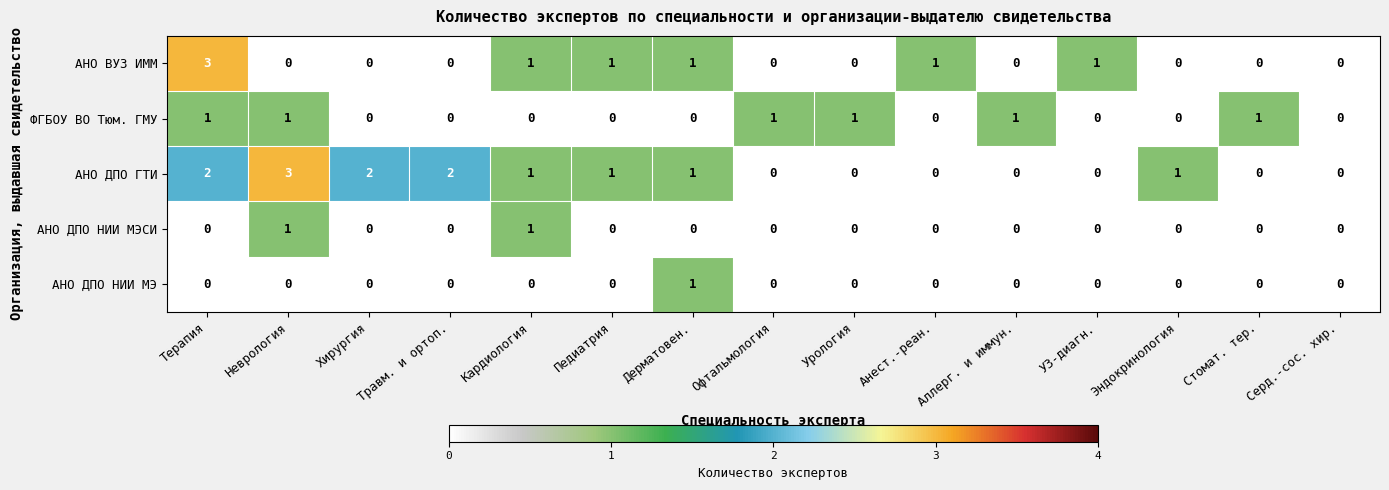

Count the number of categories in the chart.

15